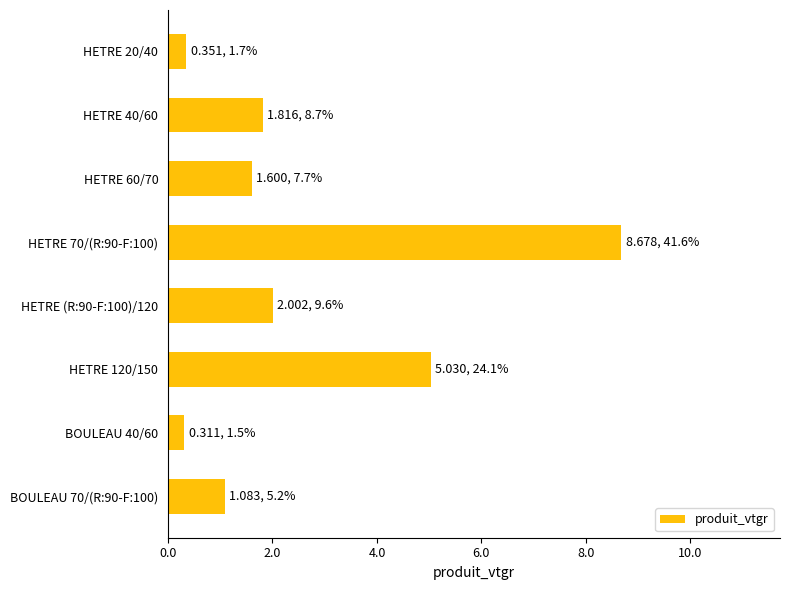

Which has a higher value, HETRE (R:90-F:100)/120 or HETRE 120/150?

HETRE 120/150